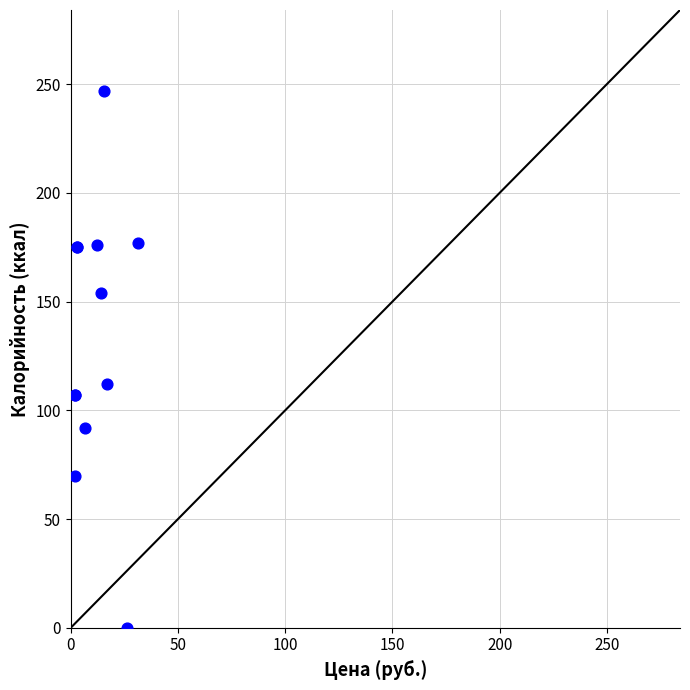

What Y value in the scatter plot is closest to 123?

112.0